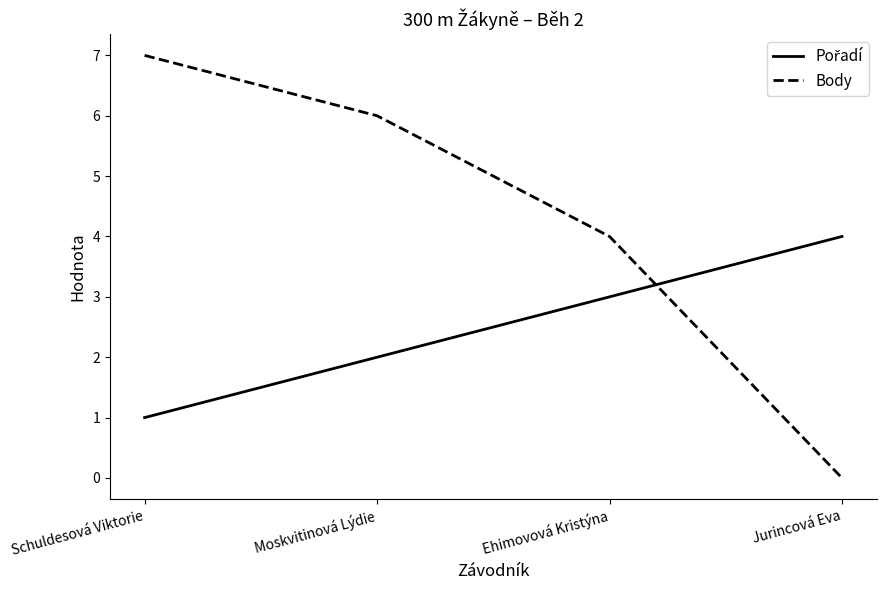

Count the number of data series in this chart.

2